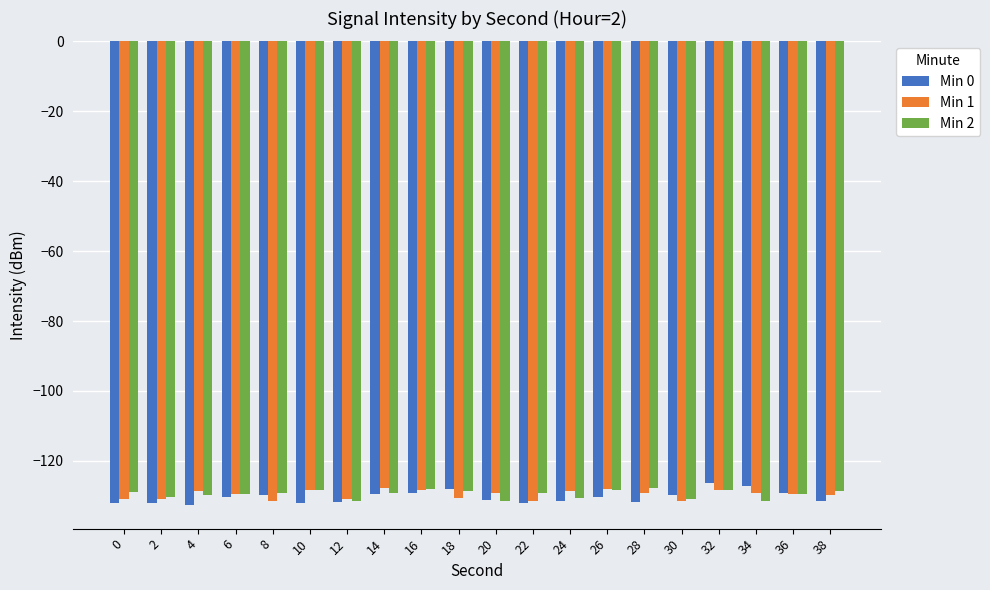

What is the maximum value shown in the chart?

-126.4